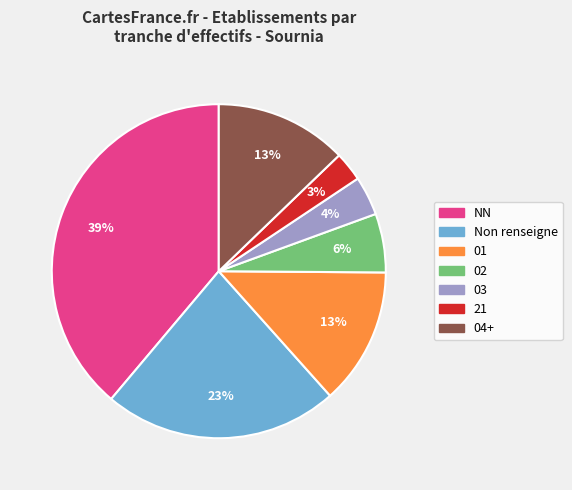

Is there any slice that represents more than half of the pie?

No